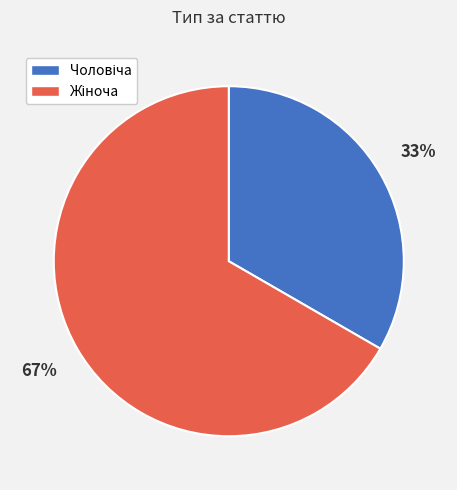

To the nearest percent, what is the average slice percentage?

50%